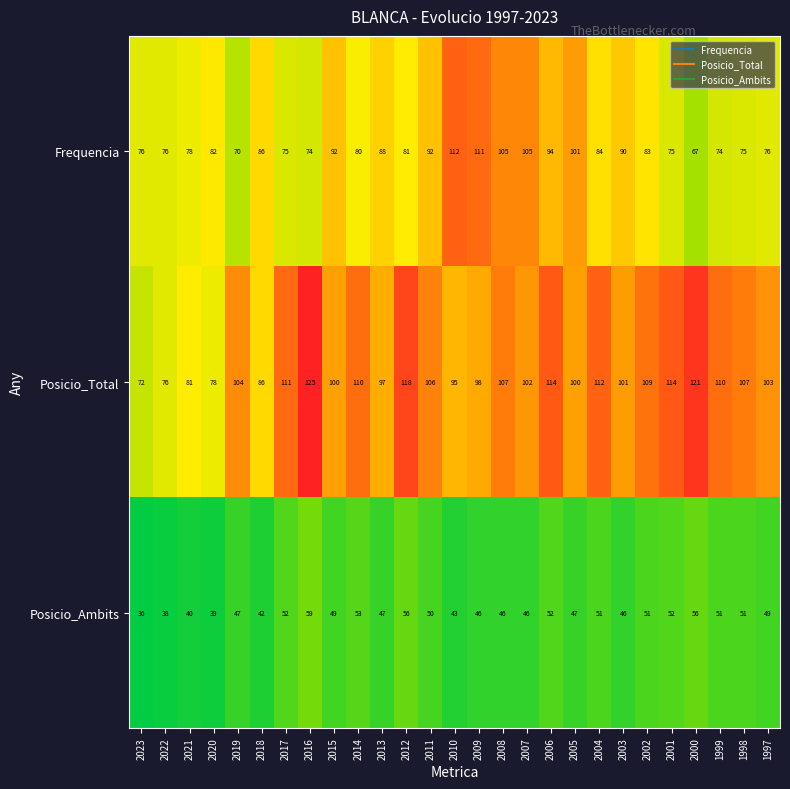

What is the total value across all series at 2001?

241